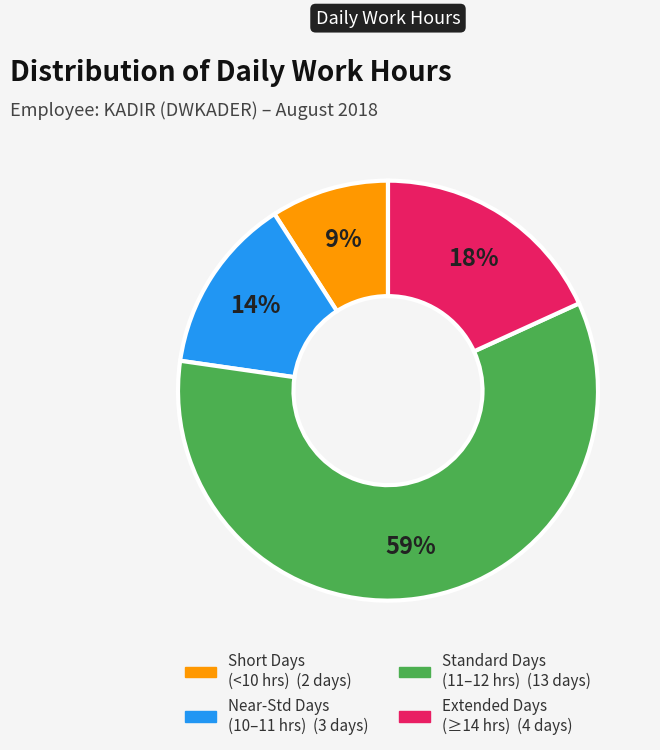

To the nearest percent, what is the difference between the largest and smallest slice percentages?

50%